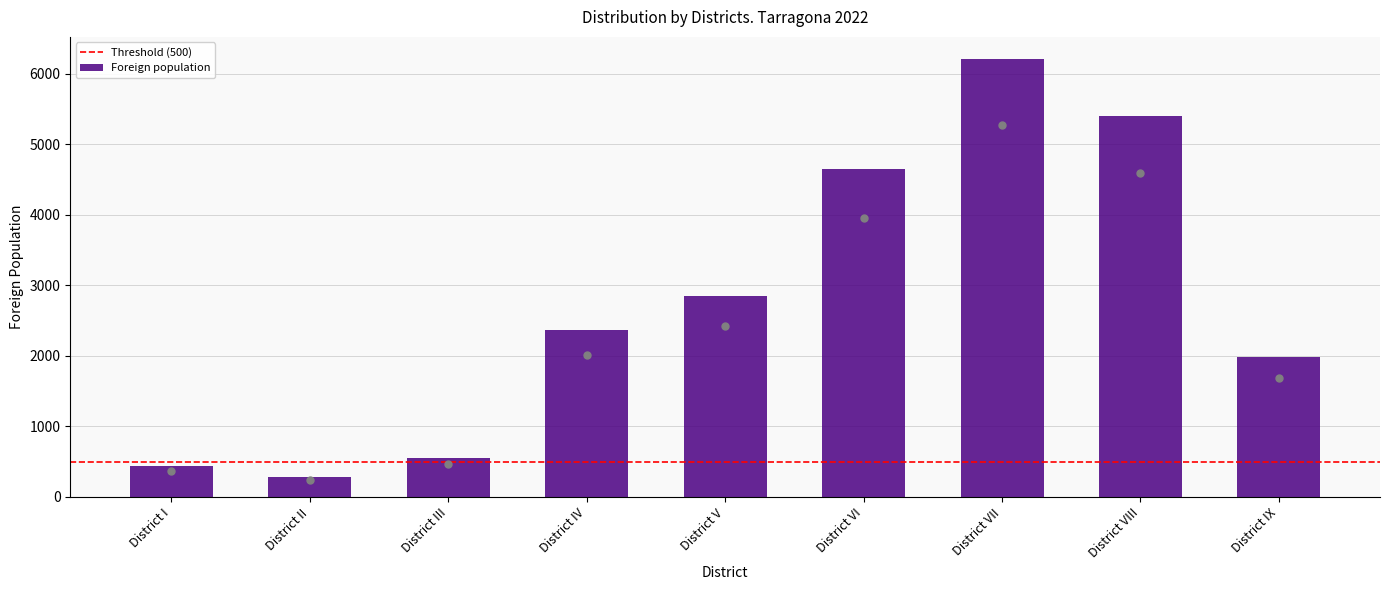

What is the ratio of the value at District VII to the value at District VI?

1.3